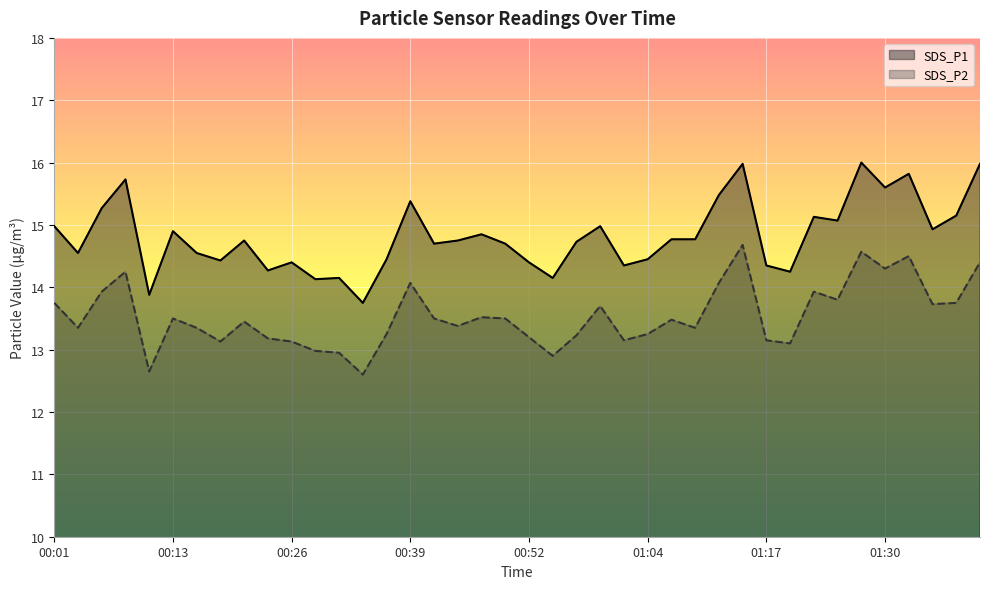

True or false: SDS_P2 and SDS_P1 intersect in this chart.

False